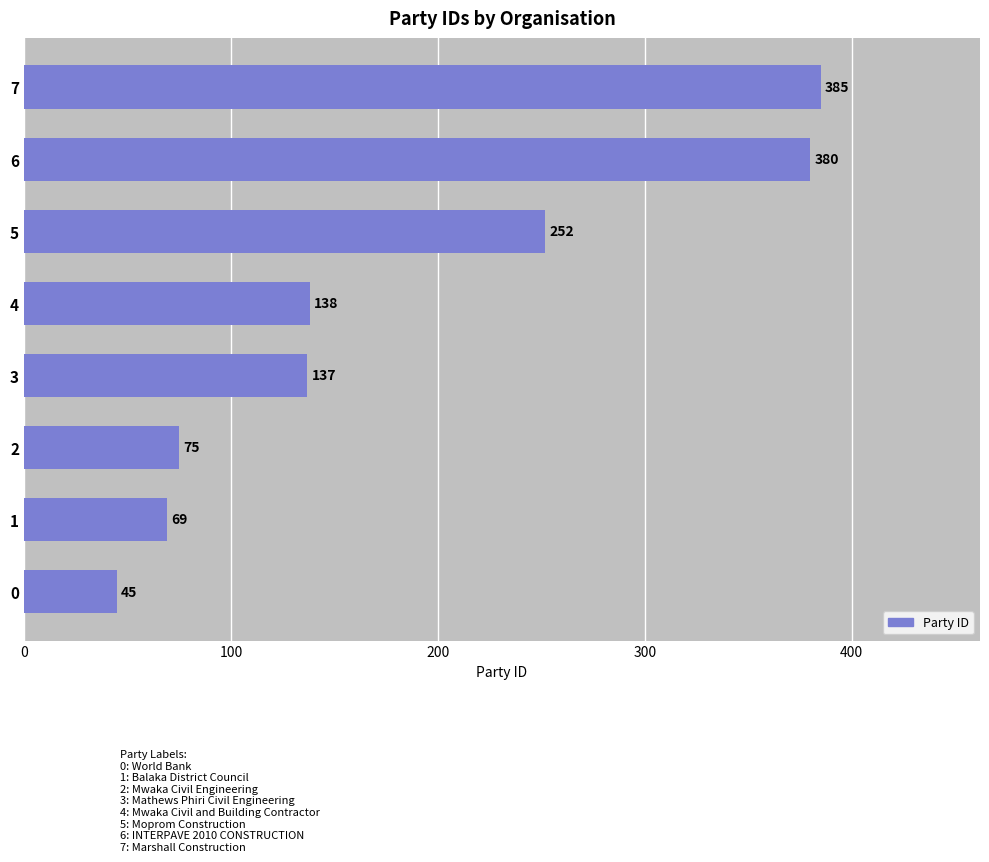

Are the bars horizontal?

Yes